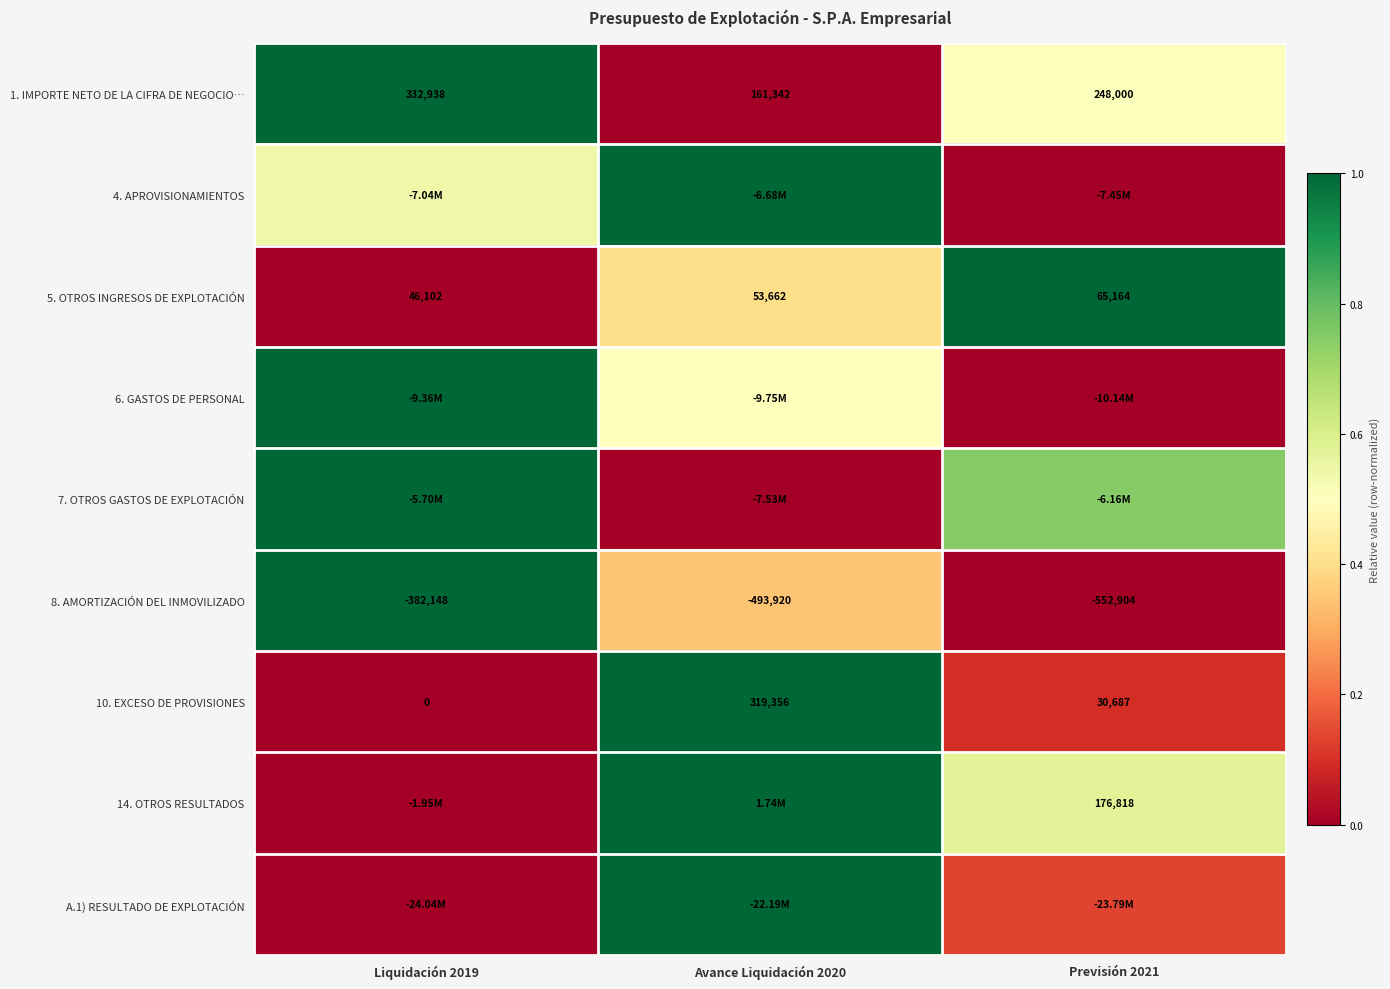

Which category has the lowest value in the 8. AMORTIZACIÓN DEL INMOVILIZADO series?

Previsión 2021